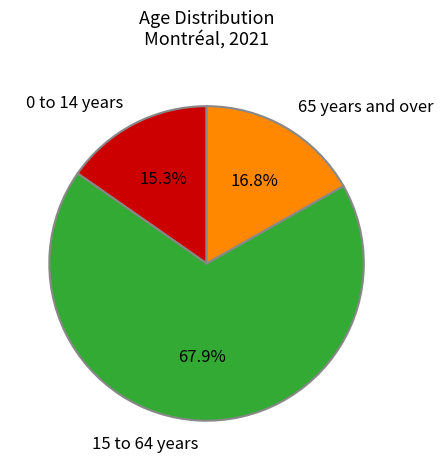

Is it true that 15 to 64 years is 61% of the pie?

False